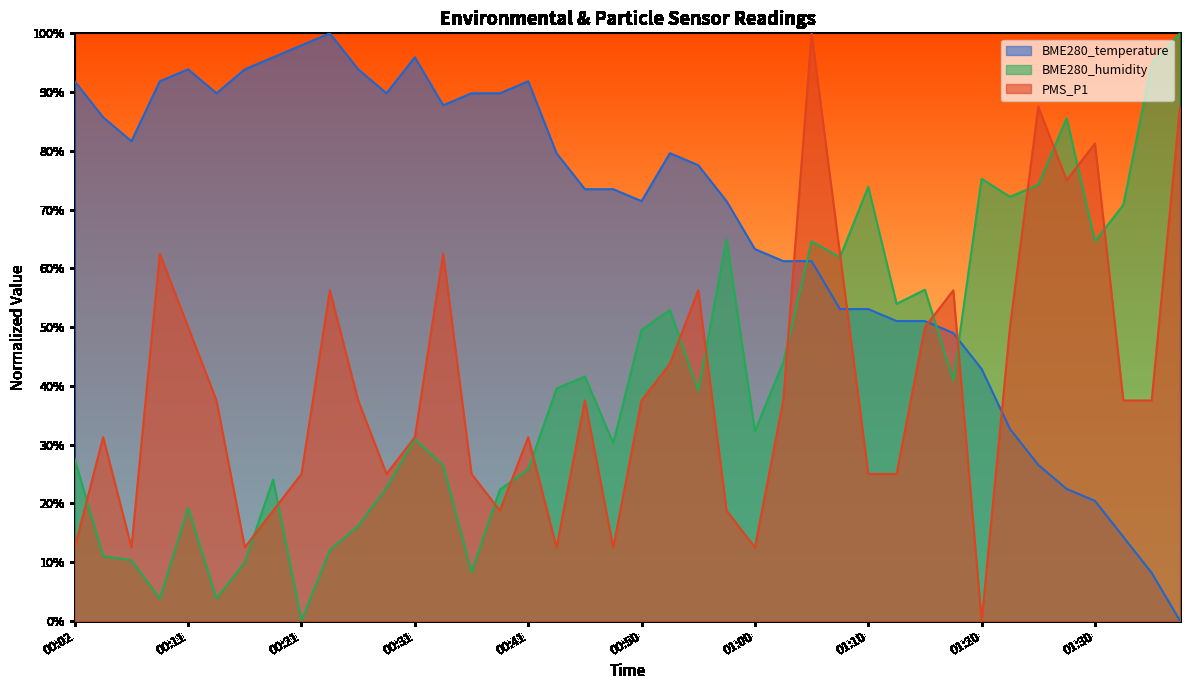

At how many categories does at least one series exceed 72?

31